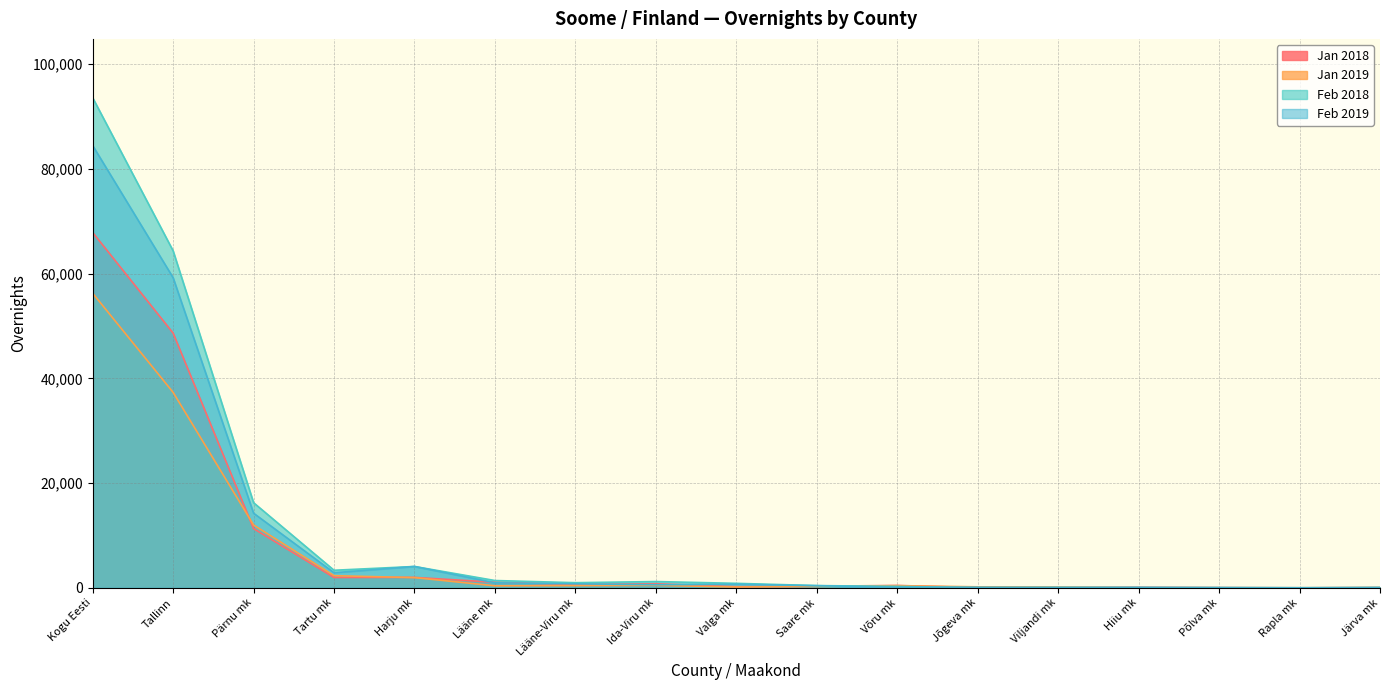

List the series in order of their overall mean, lowest first.

Jan 2019, Jan 2018, Feb 2019, Feb 2018